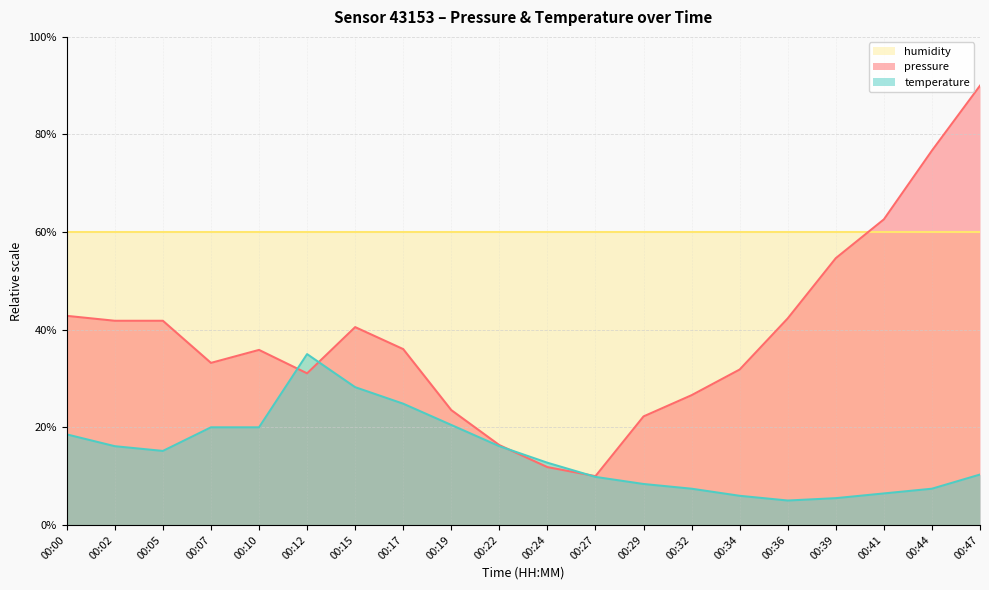

What is the value of the pressure point at the 1st from the left?

42.8